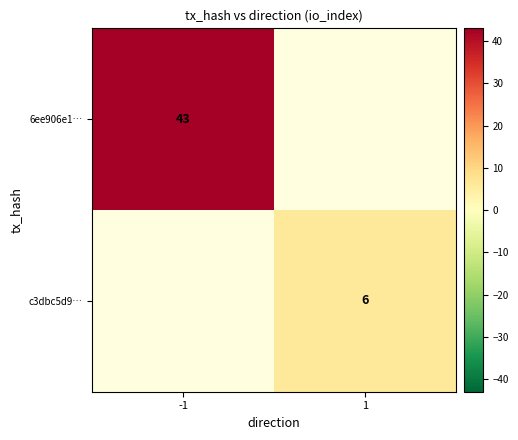

The c3dbc5d9… series shows 4 at 1. True or false?

False